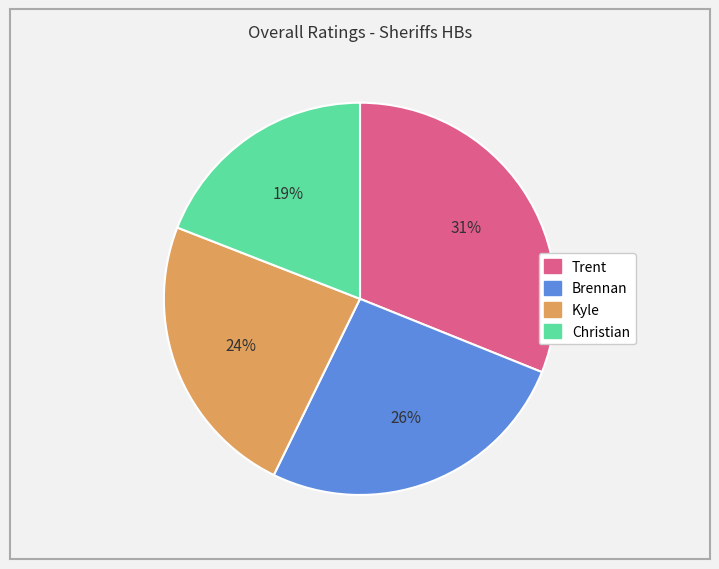

What percentage is the Brennan slice, to the nearest percent?

26%